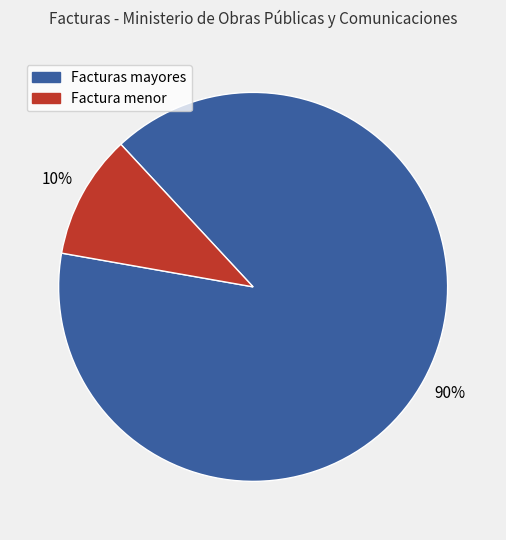

Which category has the smallest portion of the pie?

Factura menor